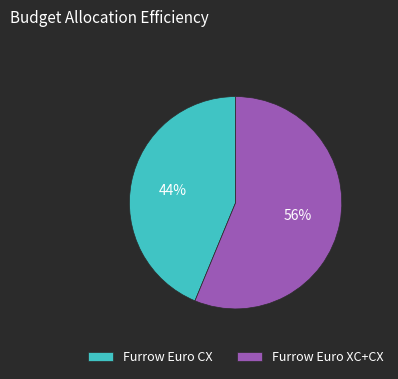

True or false: Furrow Euro CX accounts for 44% of the total.

True